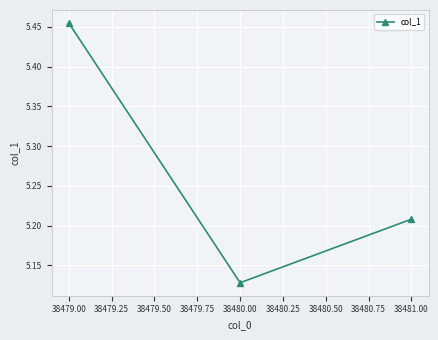

True or false: the data shows 7.9 at 38479.00.

False